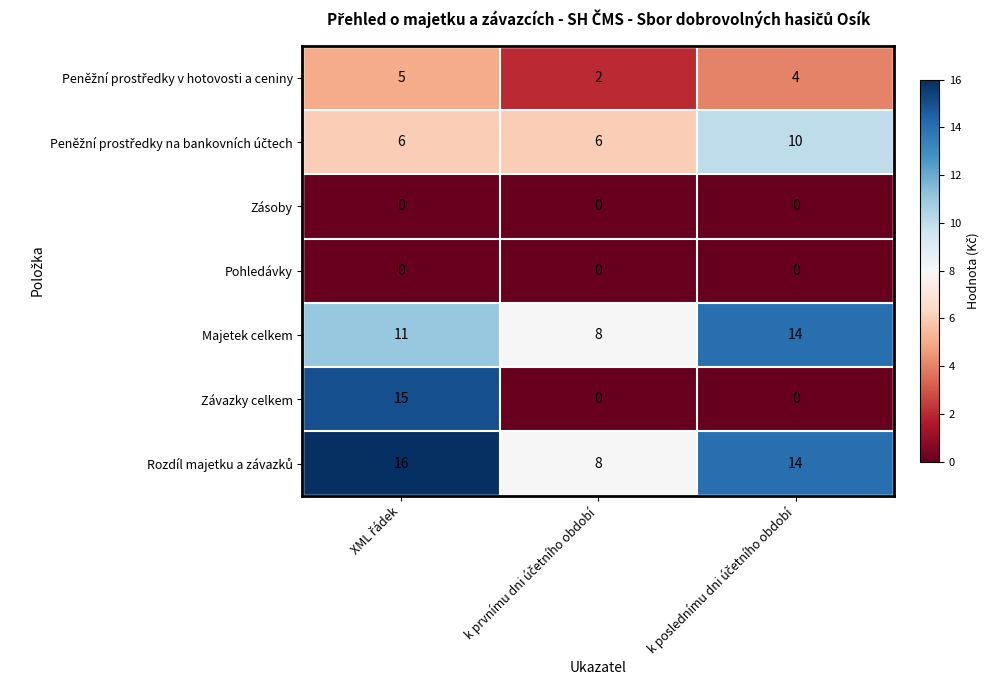

Count the number of data series in this chart.

7